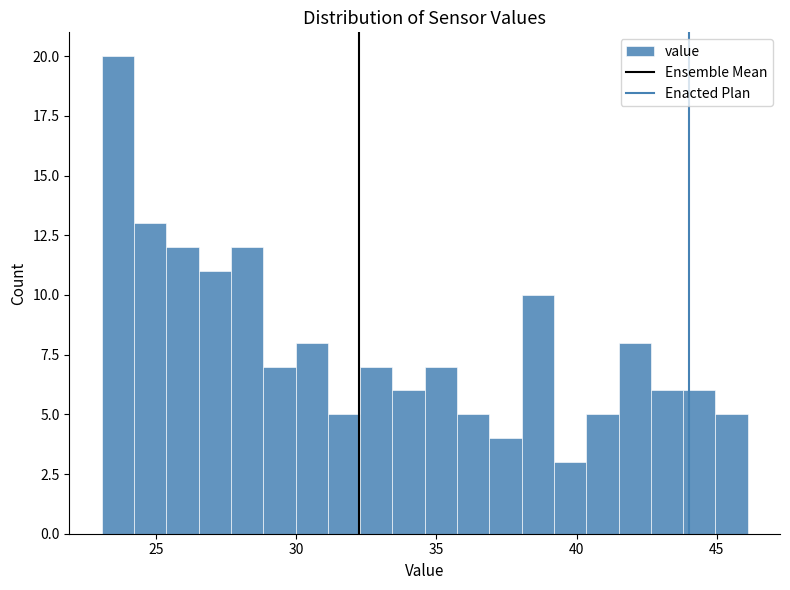

Around what value on the x-axis is the tallest bar? Give the approximate position of its centre, as read against the axis.

23.5